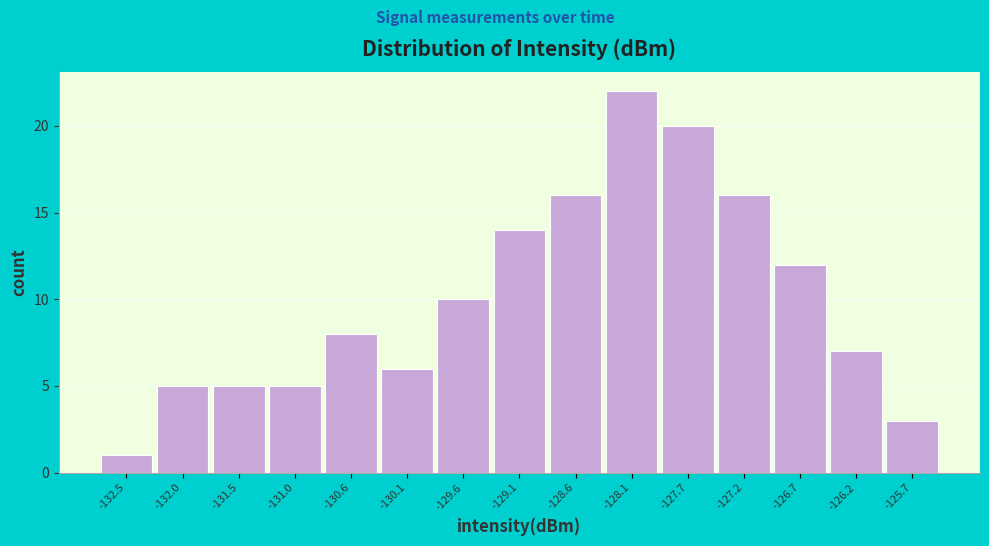

Reading left to right, list all the values displayed in this chart.

-132.5=1	-132.0=5	-131.5=5	-131.0=5	-130.6=8	-130.1=6	-129.6=10	-129.1=14	-128.6=16	-128.1=22	-127.7=20	-127.2=16	-126.7=12	-126.2=7	-125.7=3